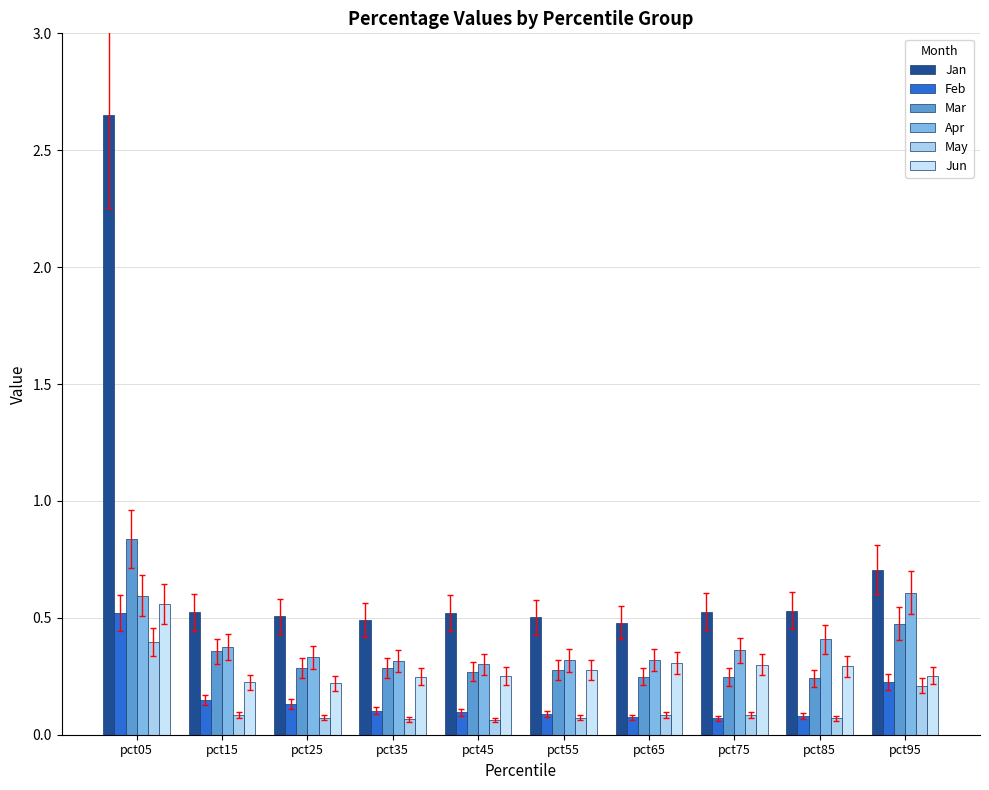

What is the greatest value displayed?

2.7